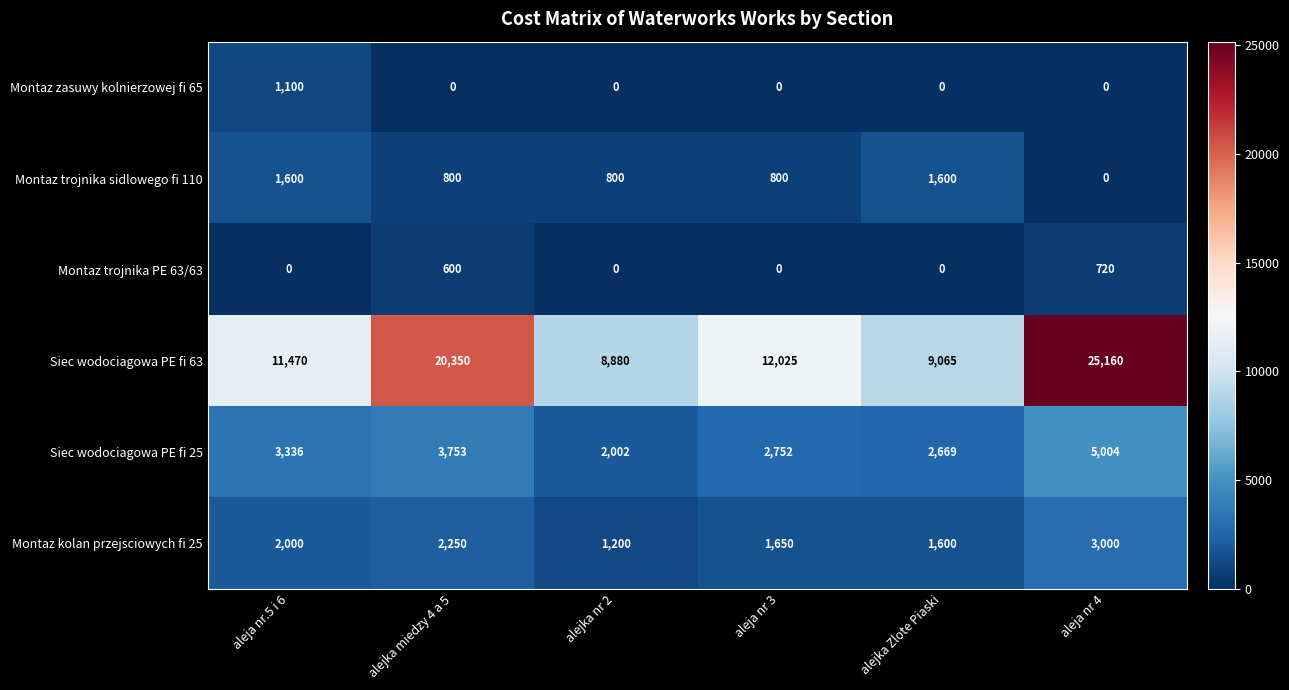

Count the number of categories in the chart.

6